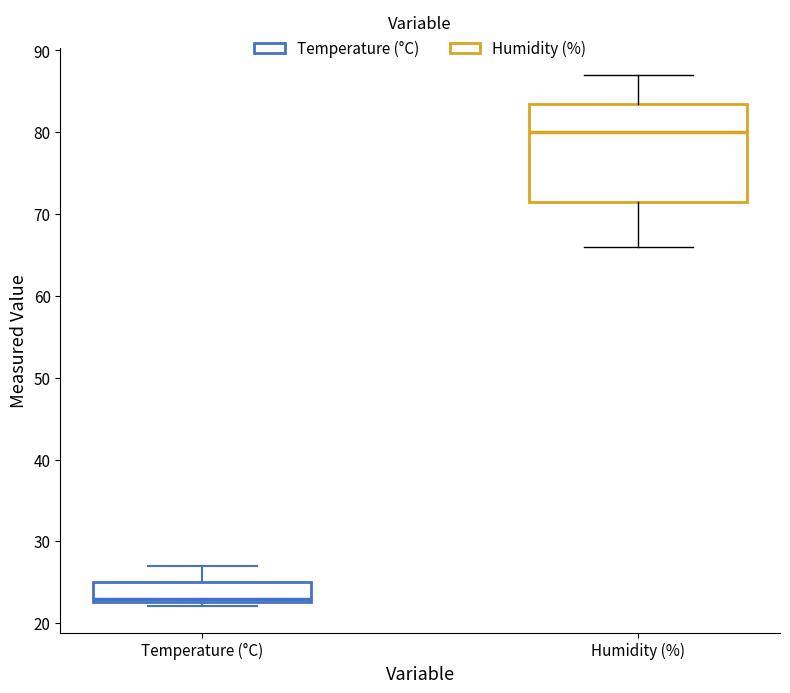

Reading left to right, read every box against the y-axis: the position of its median line, the range the box covers, and the ends of its whiskers. The values are not printed on the chart, so give them approximately, as read against the axis.

Temperature (°C): median 23 (just above the box's lower edge), box 23 to 25, whiskers 22 to 27
Humidity (%): median 80, box 72 to 84, whiskers 66 to 87